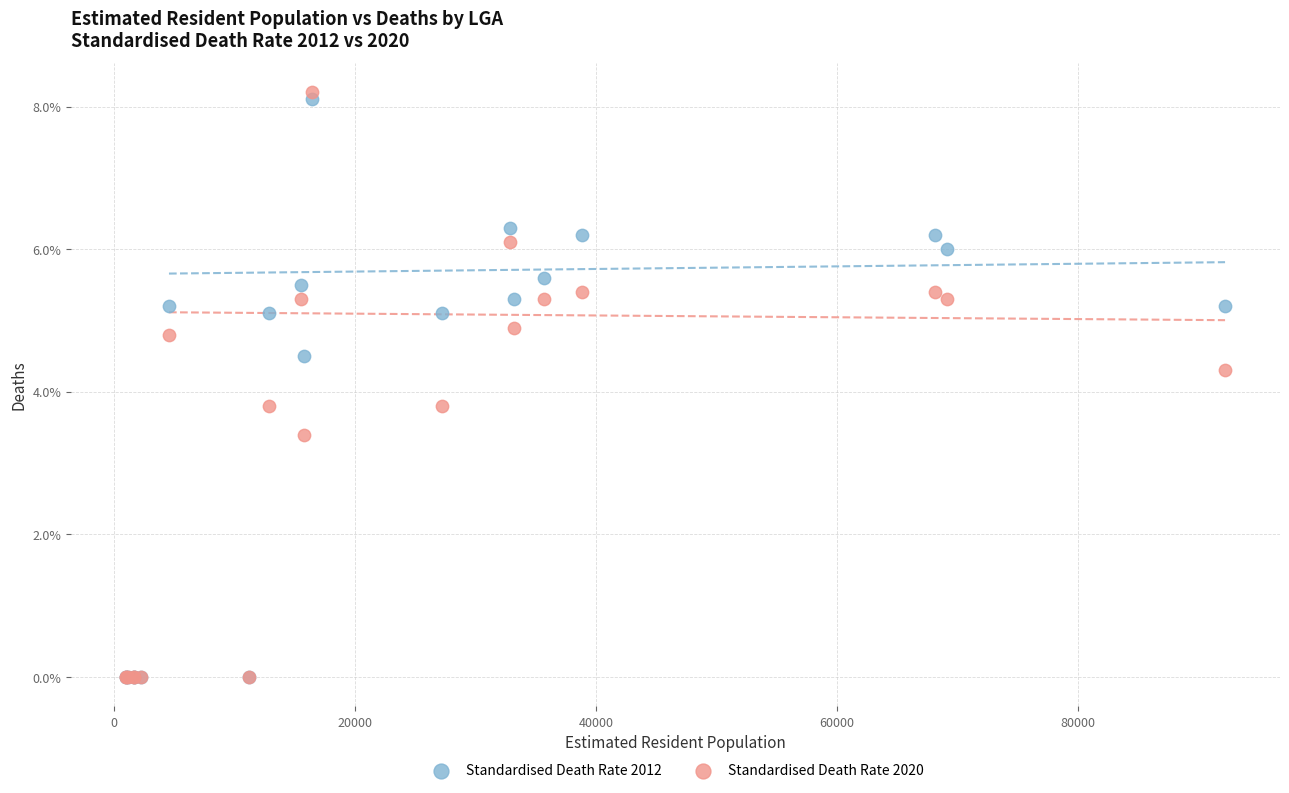

What are all the series names shown in the legend?

Standardised Death Rate 2012, Standardised Death Rate 2020